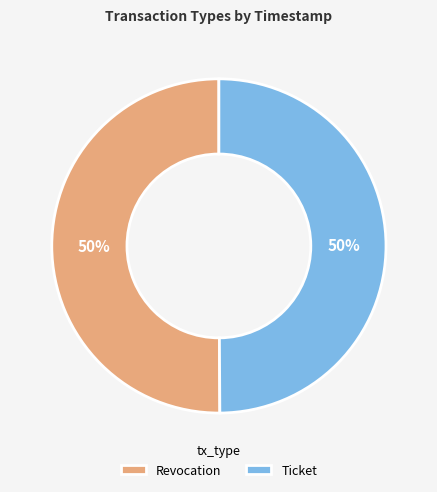

Is it true that Revocation is 64% of the pie?

False